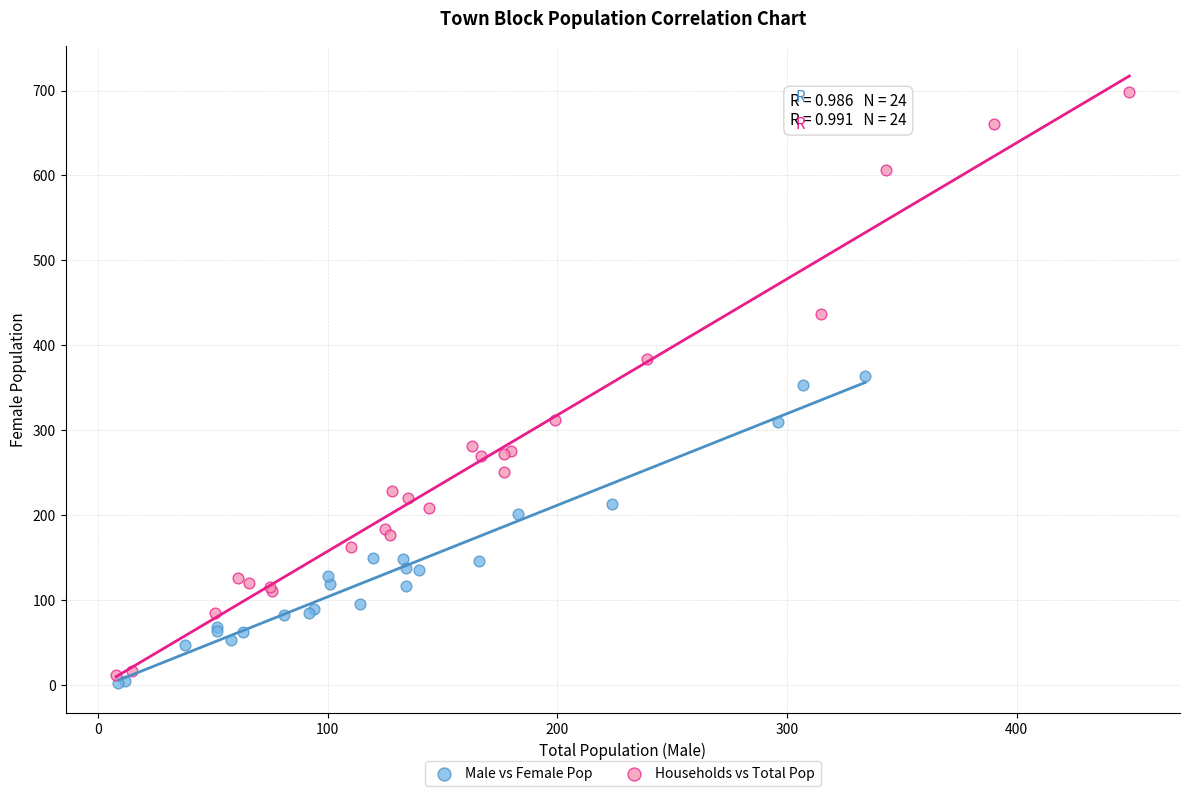

Which series reaches the maximum Y coordinate?

Households vs Total Pop